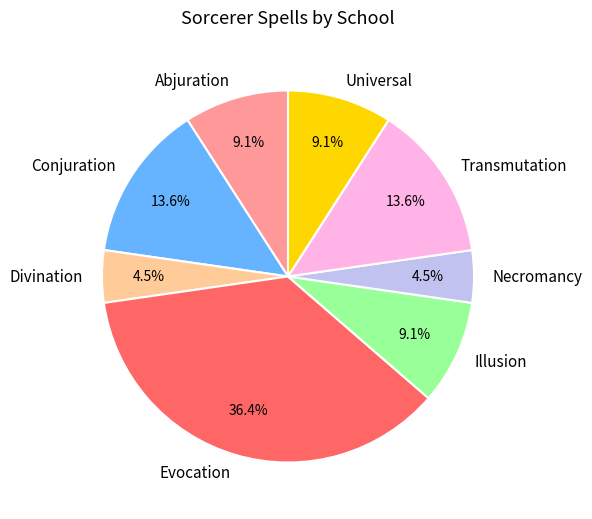

Between Conjuration and Divination, which is larger?

Conjuration